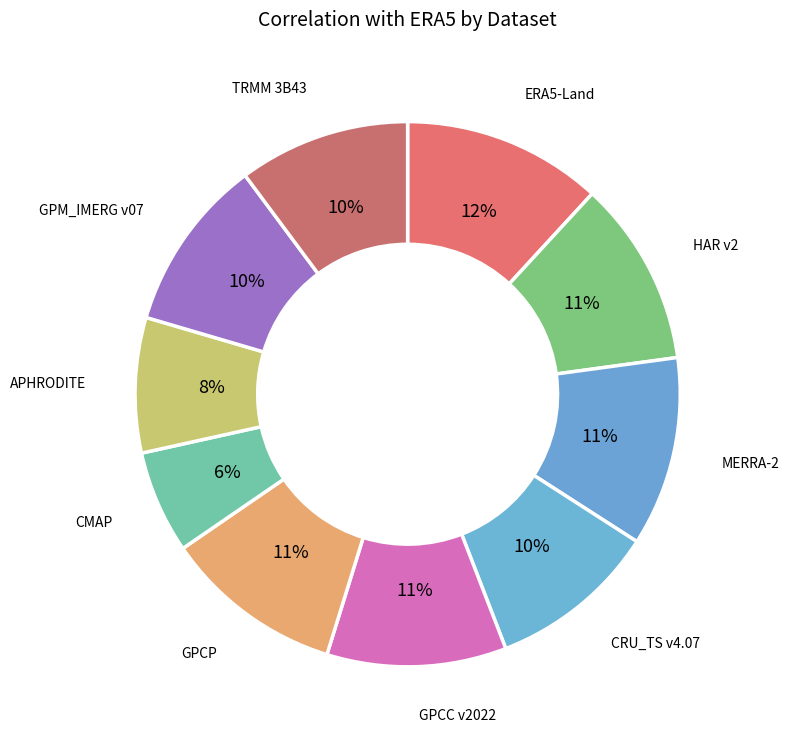

Does any single category account for the majority?

No